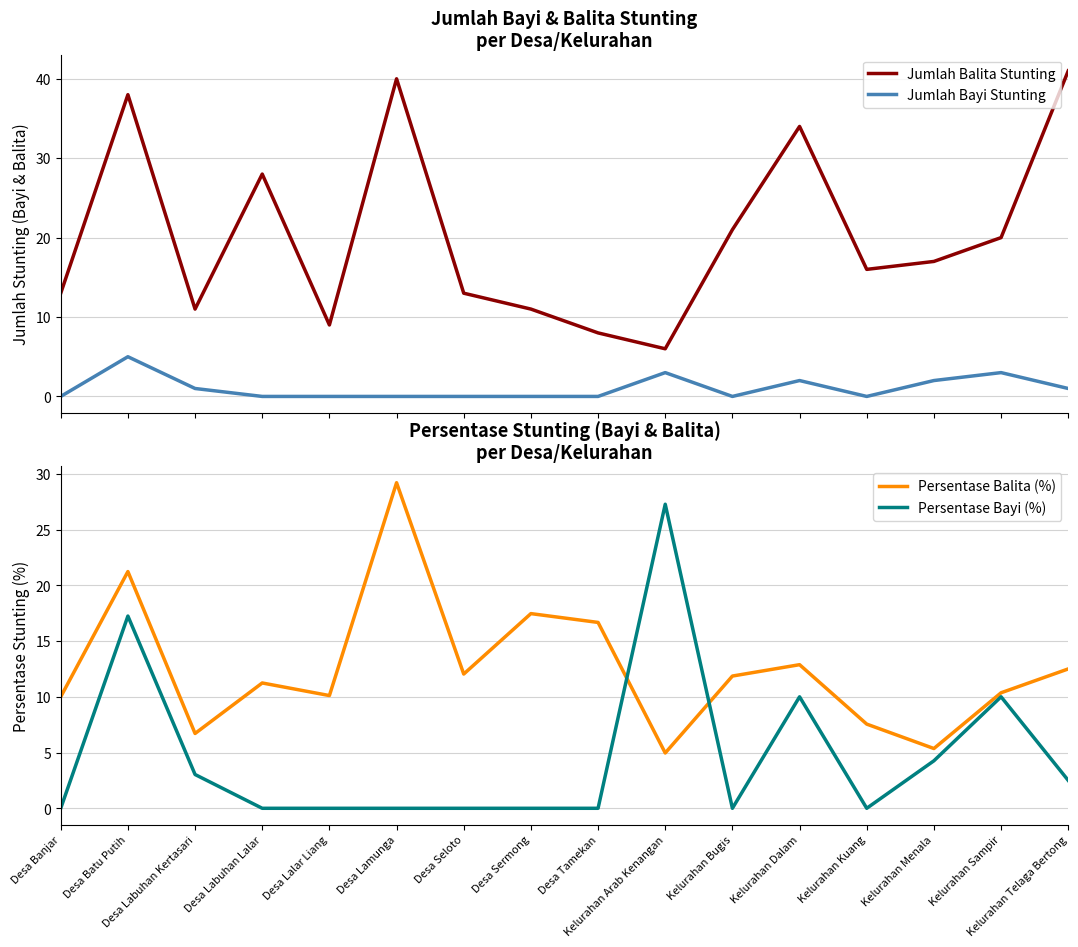

What is the lowest value of the Persentase Balita (%) series?

5.0